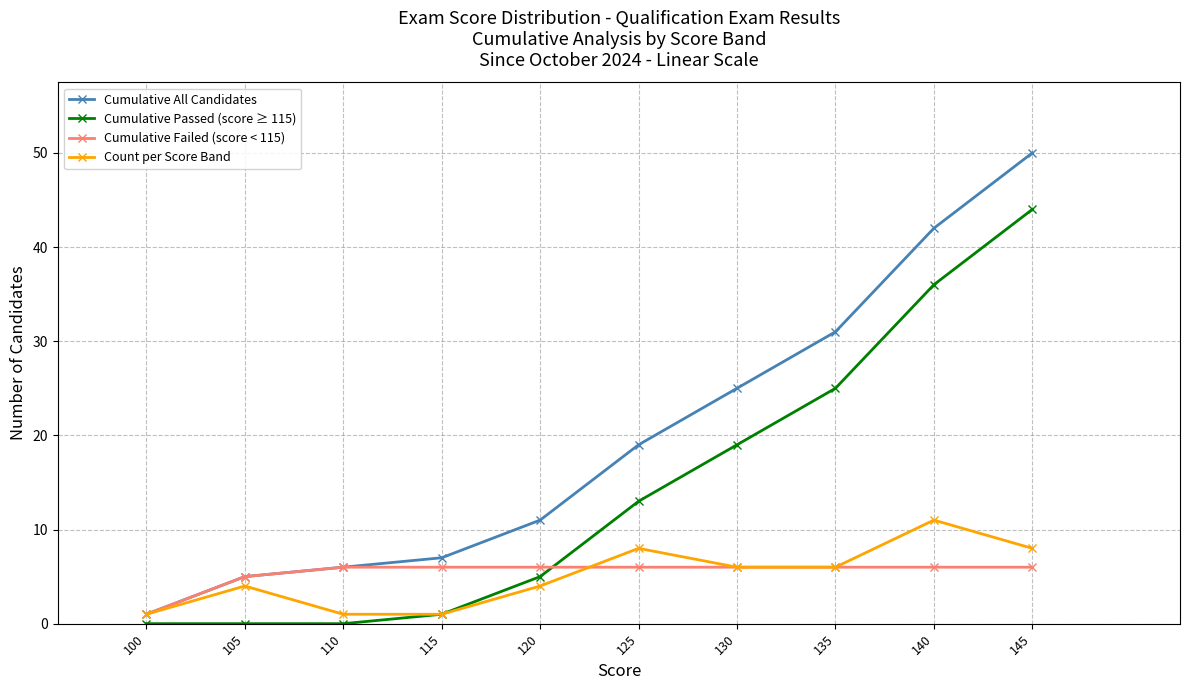

Reading right to left, transcribe all the data shown in this chart.

Cumulative All Candidates: 50	42	31	25	19	11	7	6	5	1
Cumulative Passed (score ≥ 115): 44	36	25	19	13	5	1	0	0	0
Cumulative Failed (score < 115): 6	6	6	6	6	6	6	6	5	1
Count per Score Band: 8	11	6	6	8	4	1	1	4	1